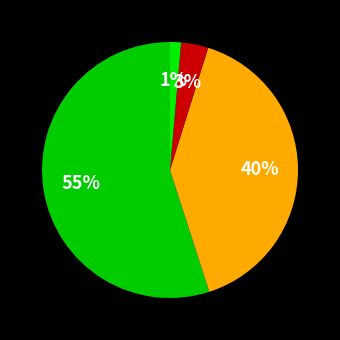

Count the number of slices in the pie.

4